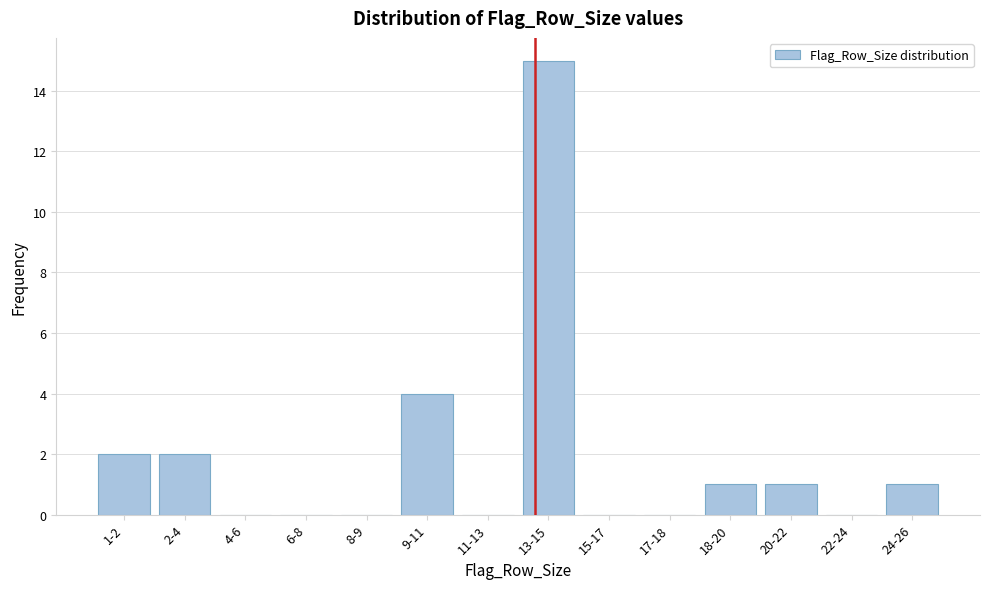

Reading left to right, what are all the values shown in this chart?

1-2=2	2-4=2	4-6=0	6-8=0	8-9=0	9-11=4	11-13=0	13-15=15	15-17=0	17-18=0	18-20=1	20-22=1	22-24=0	24-26=1